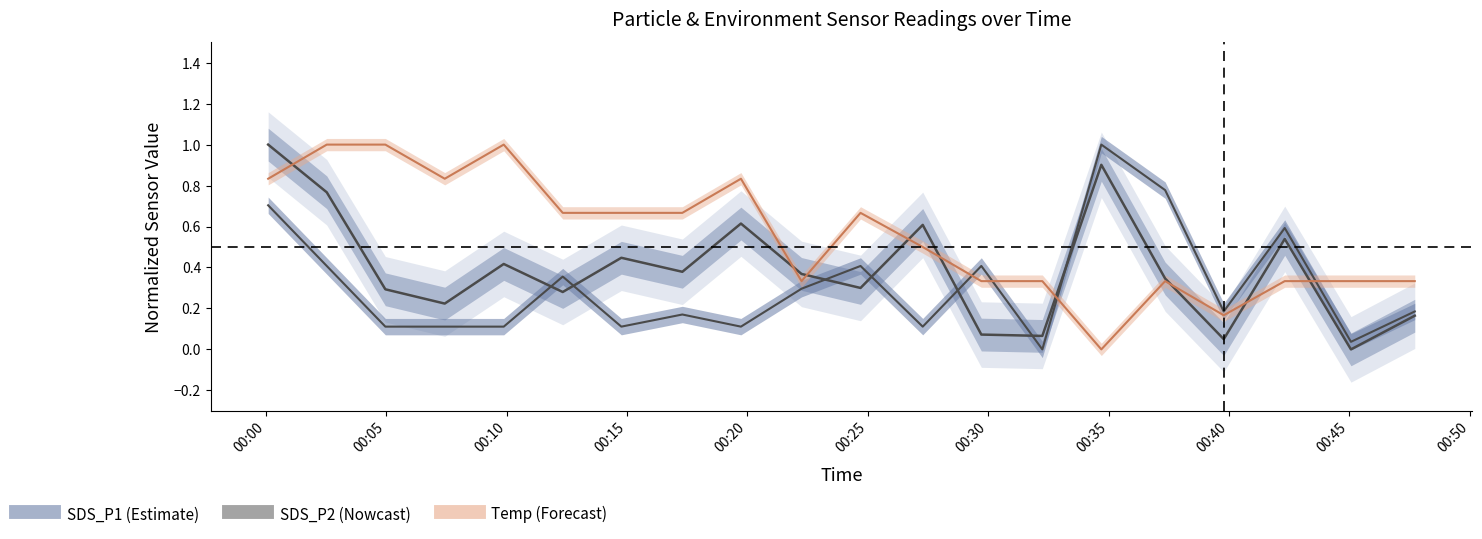

How many data points does each series have?

20